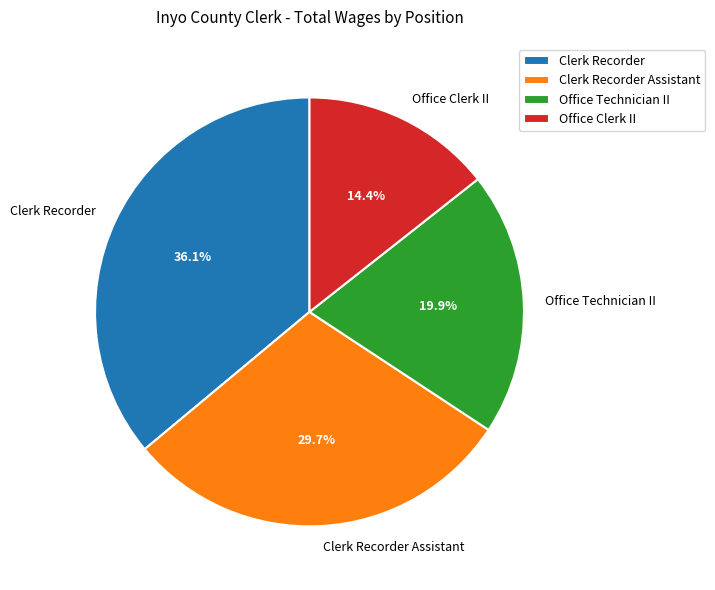

What is the total percentage of Office Technician II and Office Clerk II?

34.3%